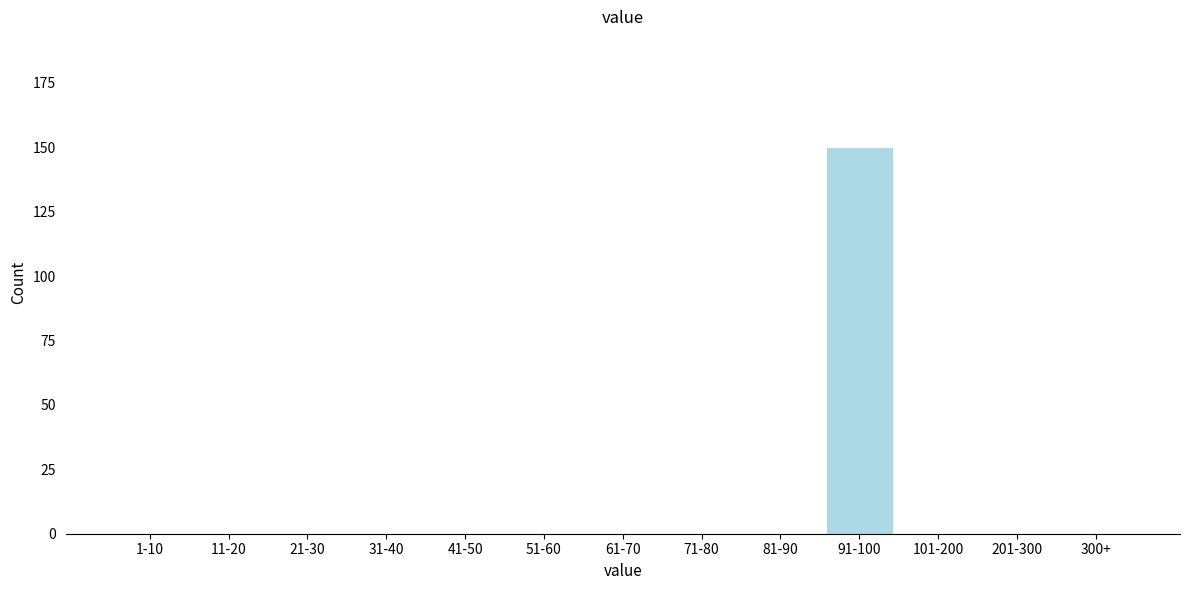

Reading left to right, what are all the values shown in this chart?

1-10=0	11-20=0	21-30=0	31-40=0	41-50=0	51-60=0	61-70=0	71-80=0	81-90=0	91-100=150	101-200=0	201-300=0	300+=0